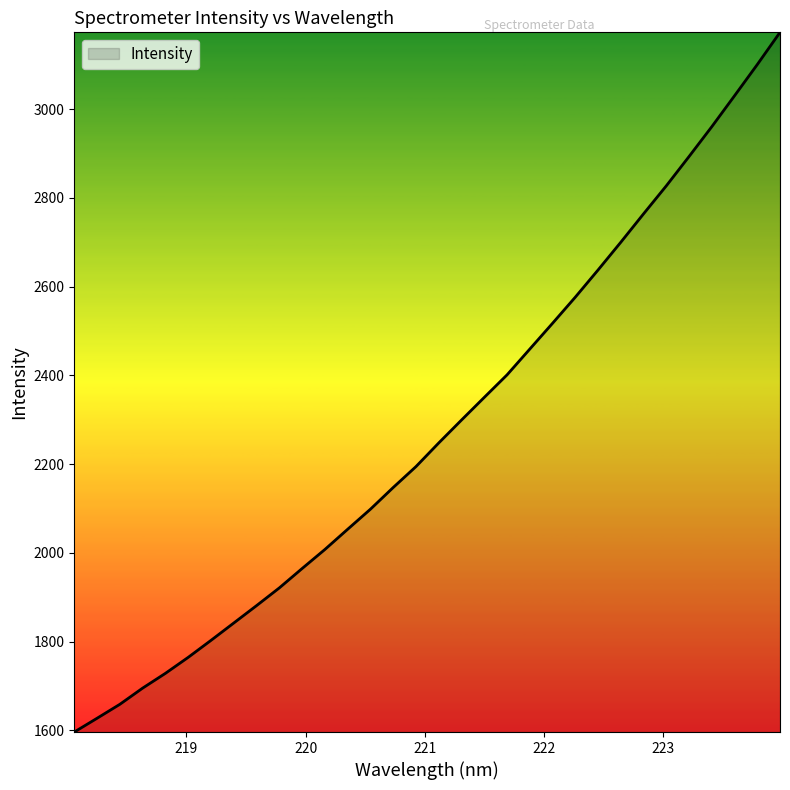

What is the smallest value displayed?

1596.5